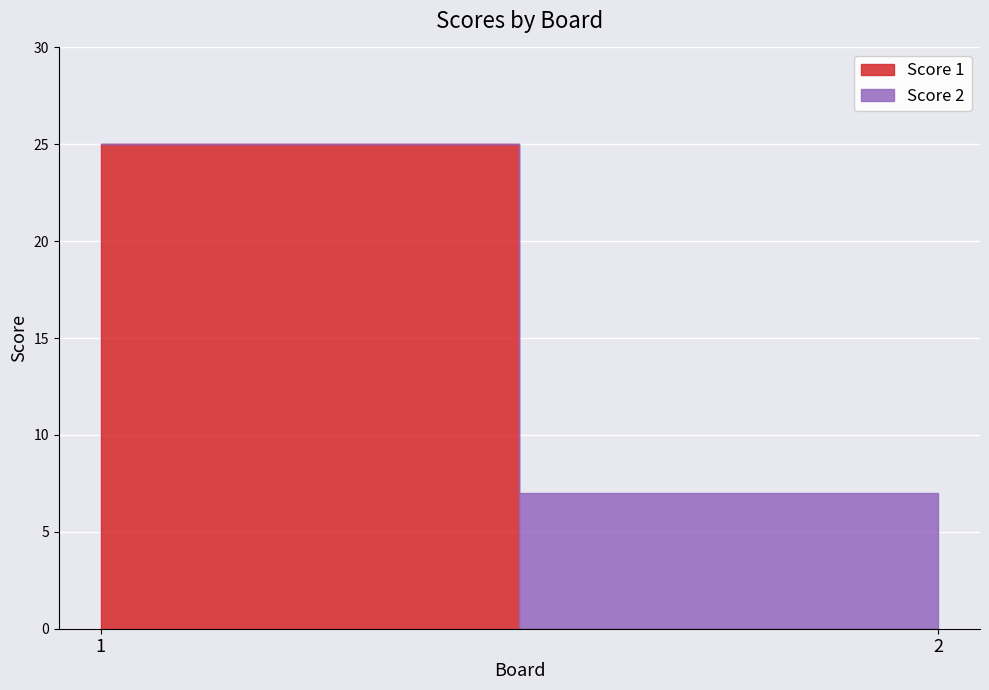

Rank the series by their average value, from lowest to highest.

Score 2, Score 1